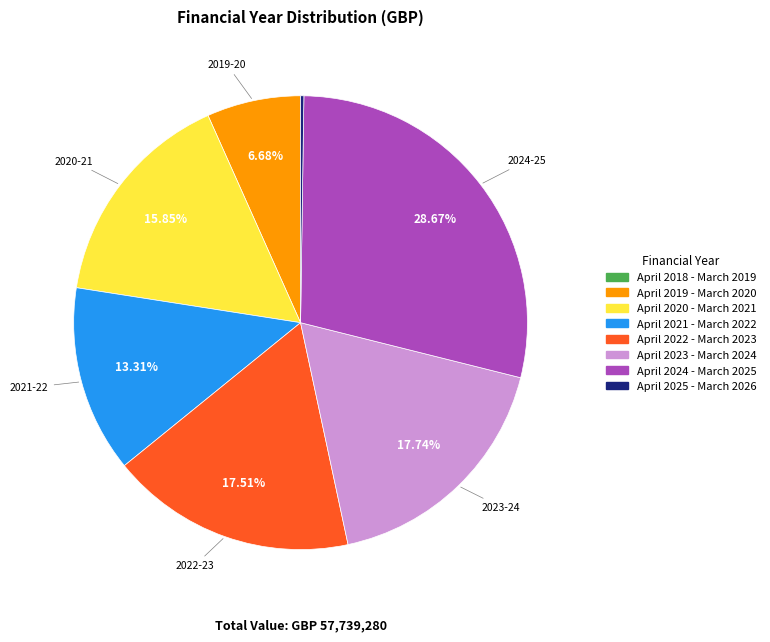

To the nearest percent, what portion does April 2021 - March 2022 represent?

13%